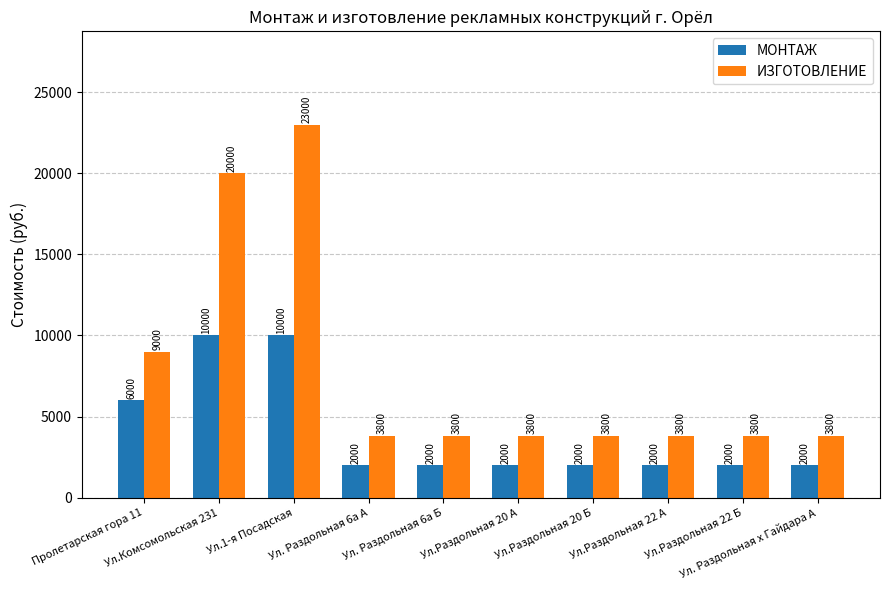

How many bars are there in each group?

2